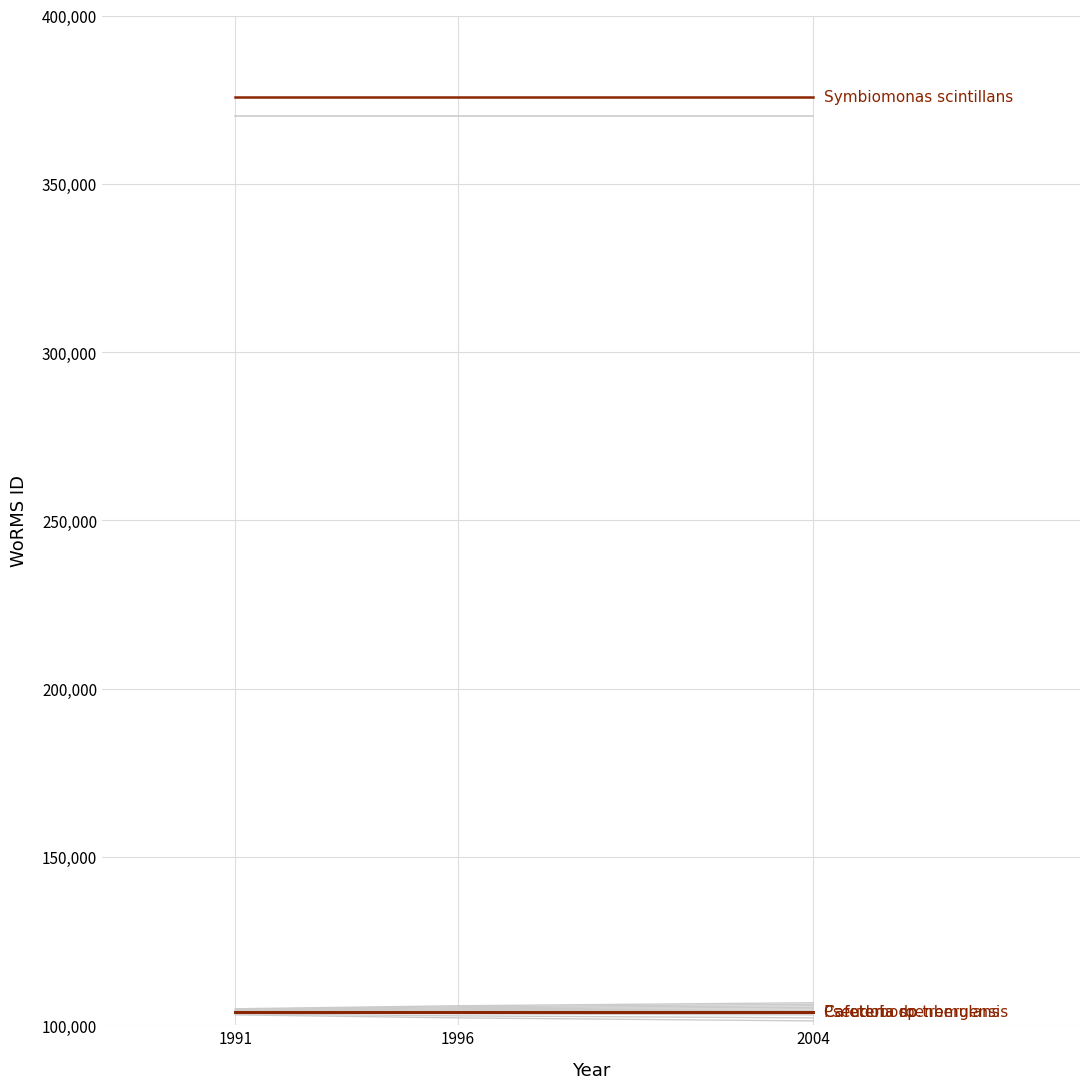

The Pseudobodo tremulans series shows 104015 at 1996. True or false?

True